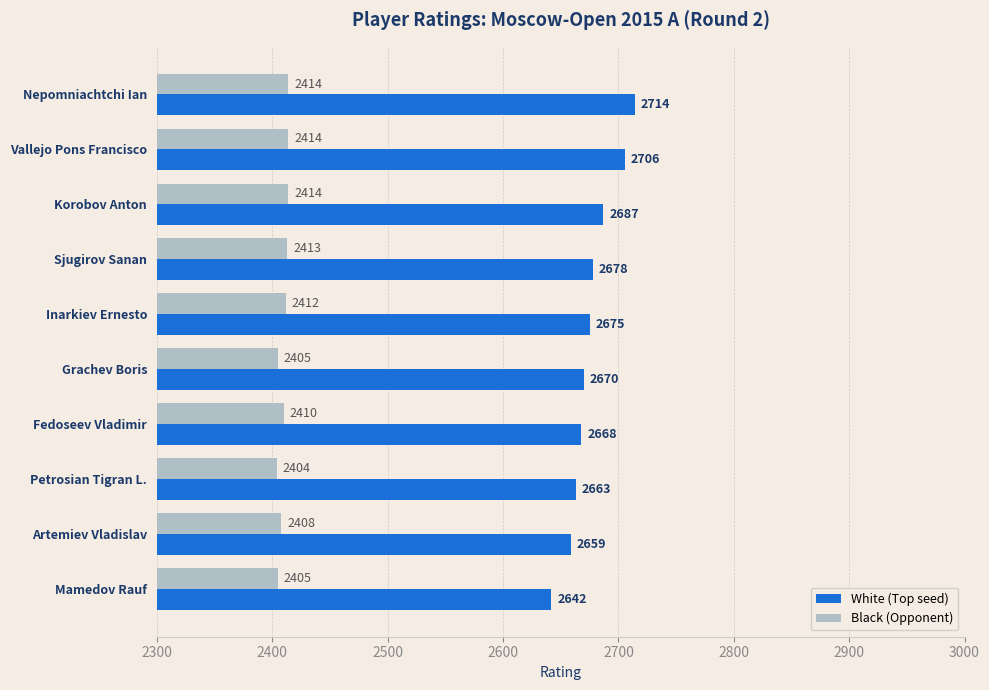

Which category has the highest value across all series?

Nepomniachtchi Ian